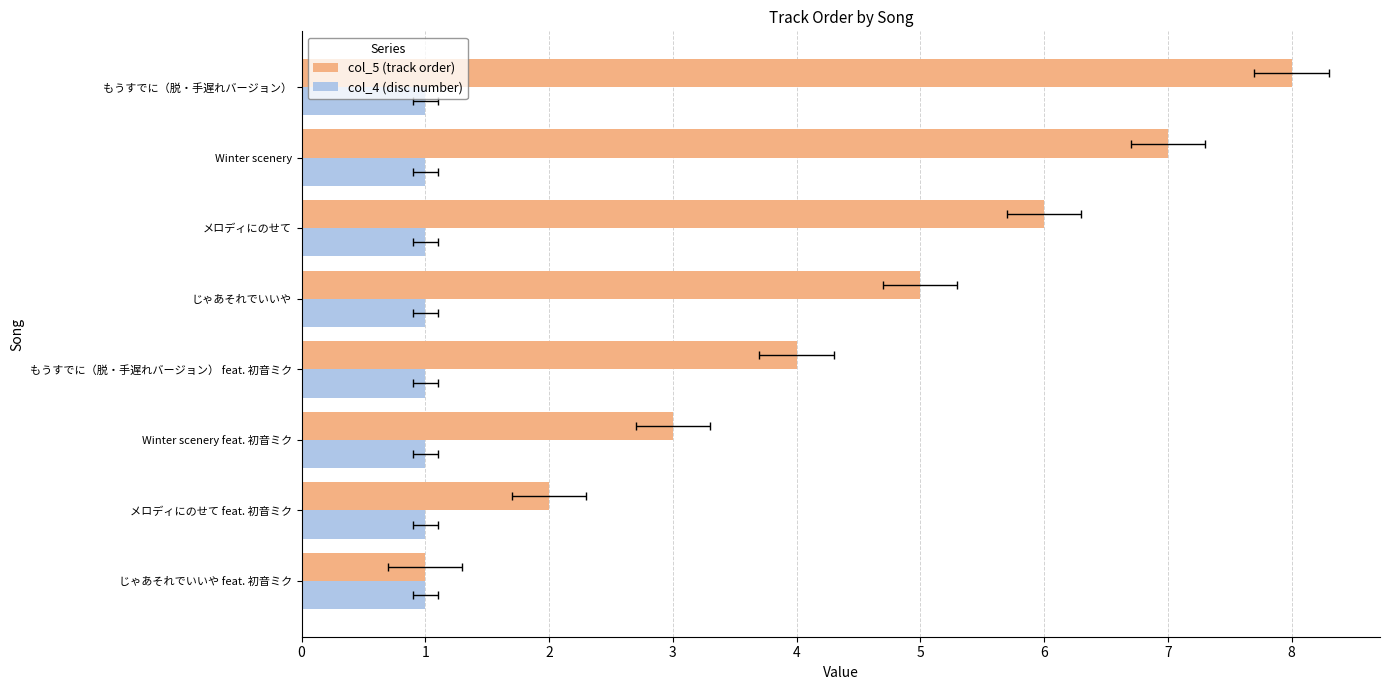

How many bars are there in total?

16